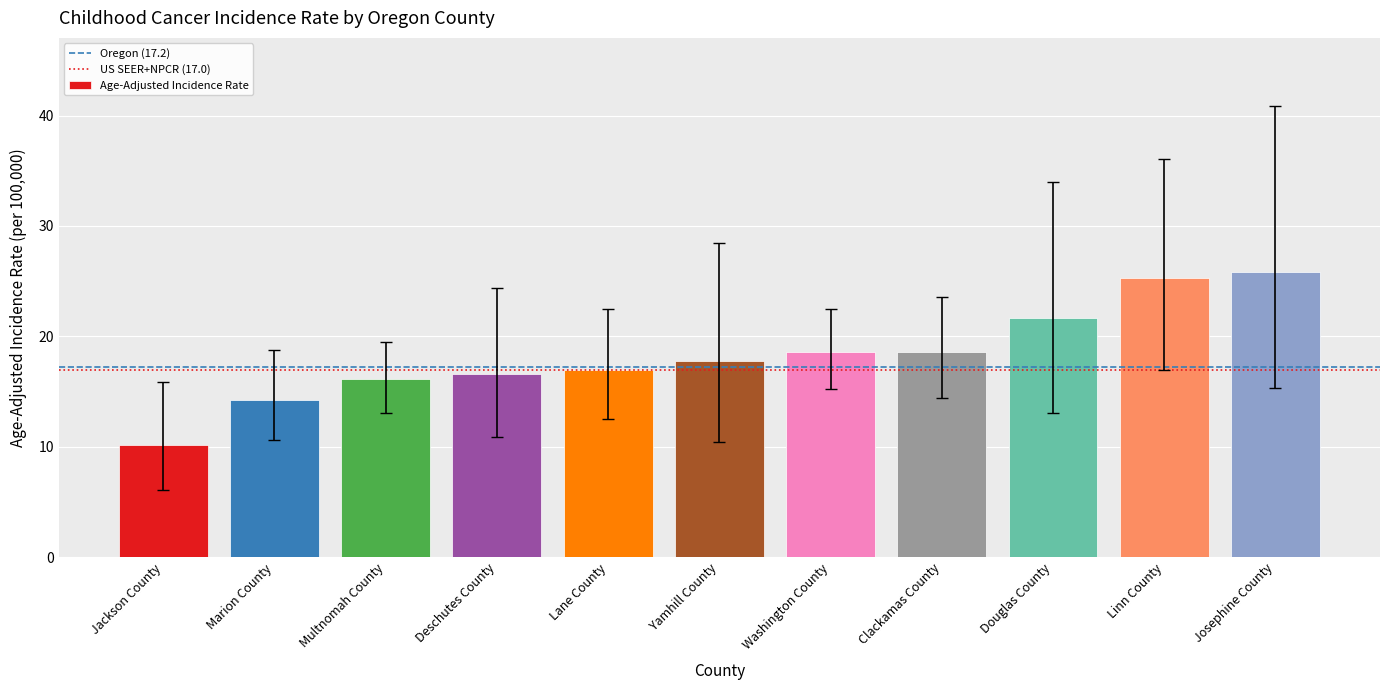

What is the label of the 6th bar from the right?

Yamhill County